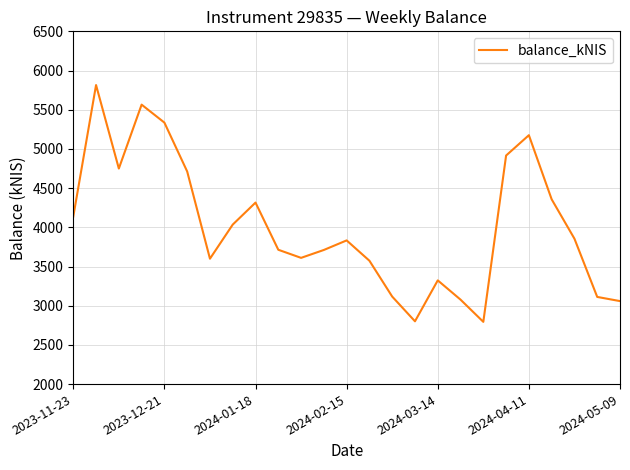

What is the smallest value displayed?

2793.9